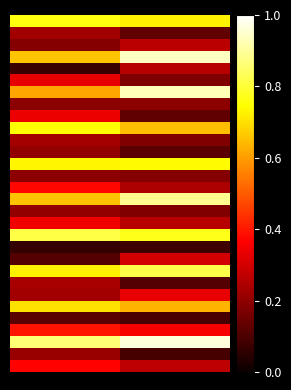

At how many categories does at least one series exceed 0?

2